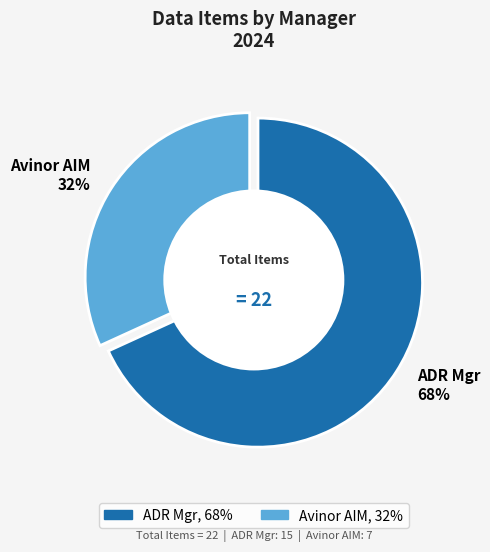

What percentage is the Avinor AIM slice, to the nearest percent?

32%